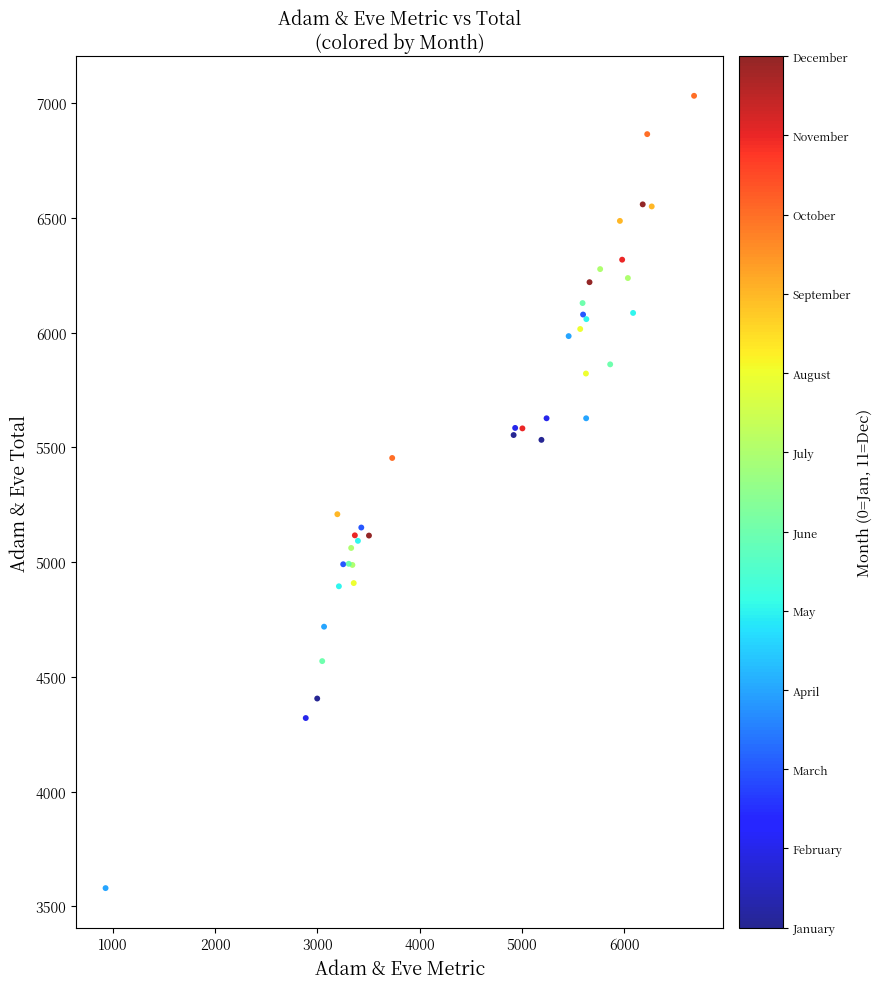

What Y value in the scatter plot is closest to 5306?

5209